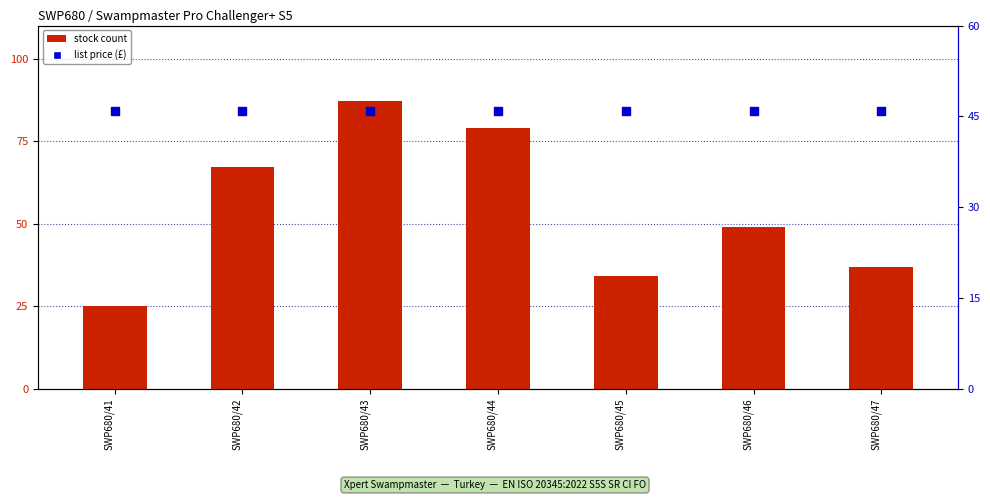

What is the total value across all series at SWP680/46?

95.0